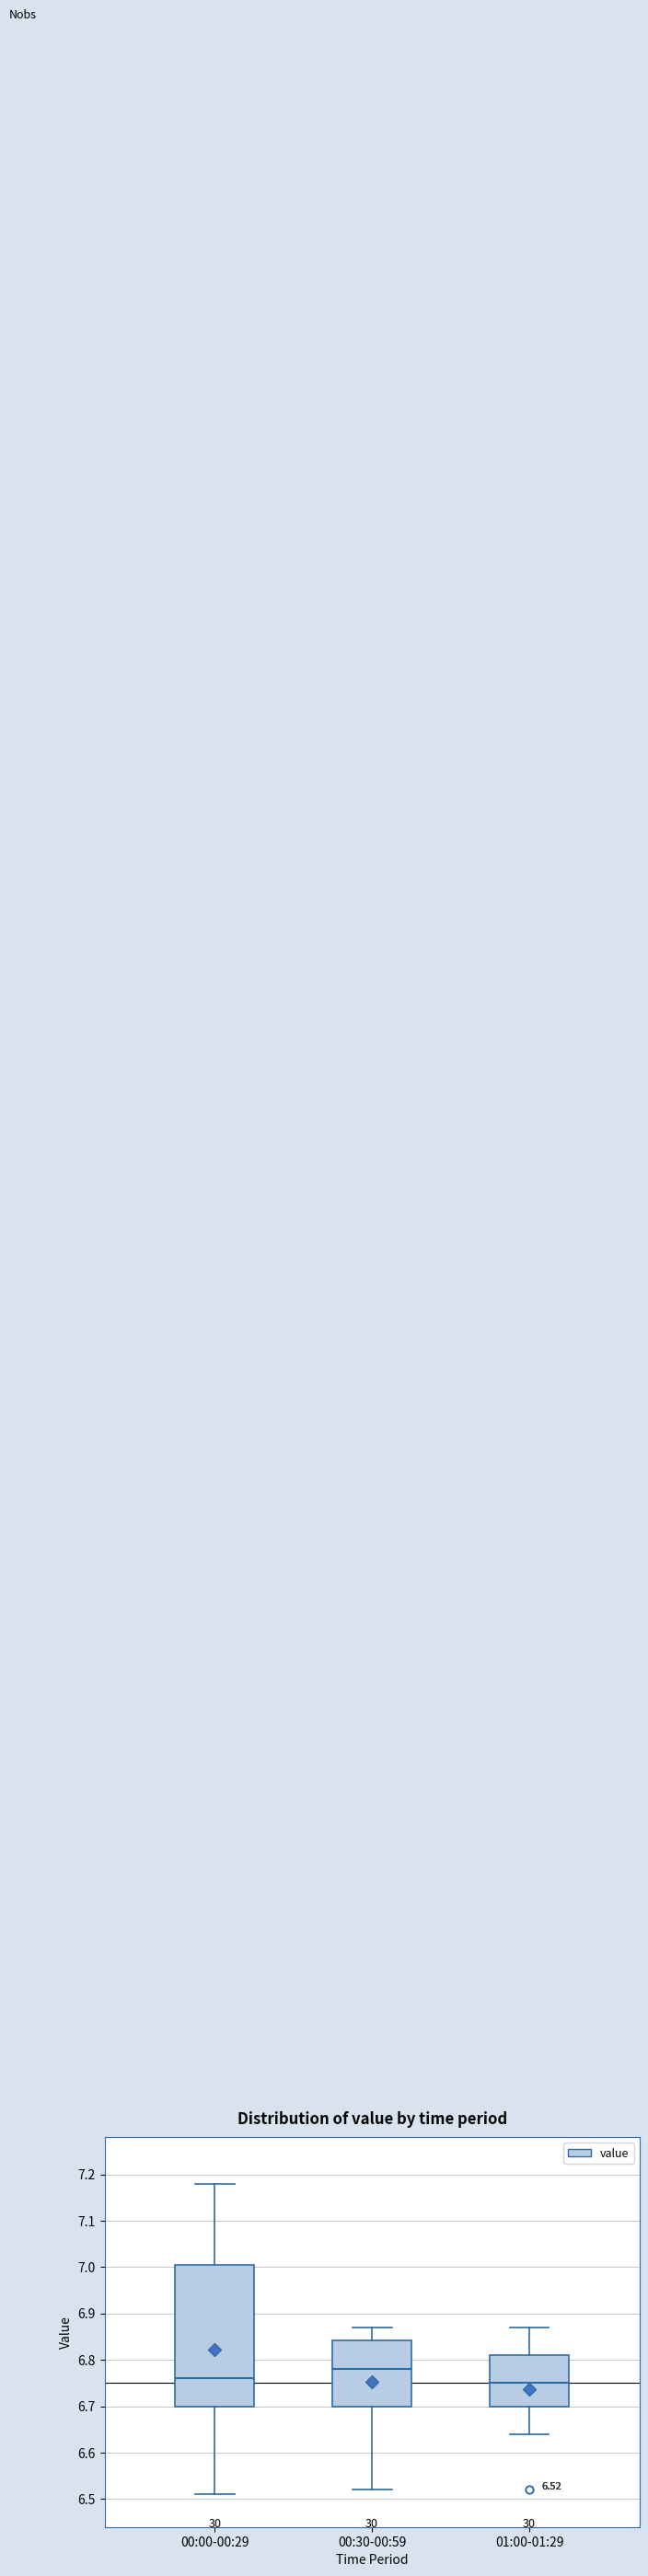

Comparing the boxes themselves (not the whiskers), which one is the tallest?

00:00-00:29